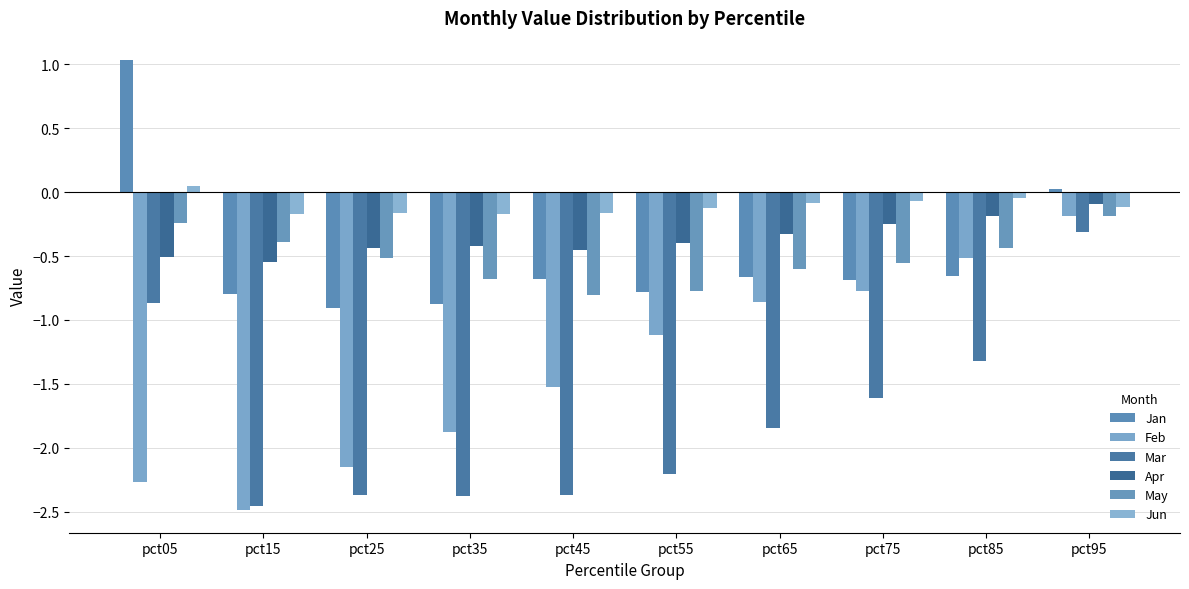

Which category has the lowest value across all series?

pct15